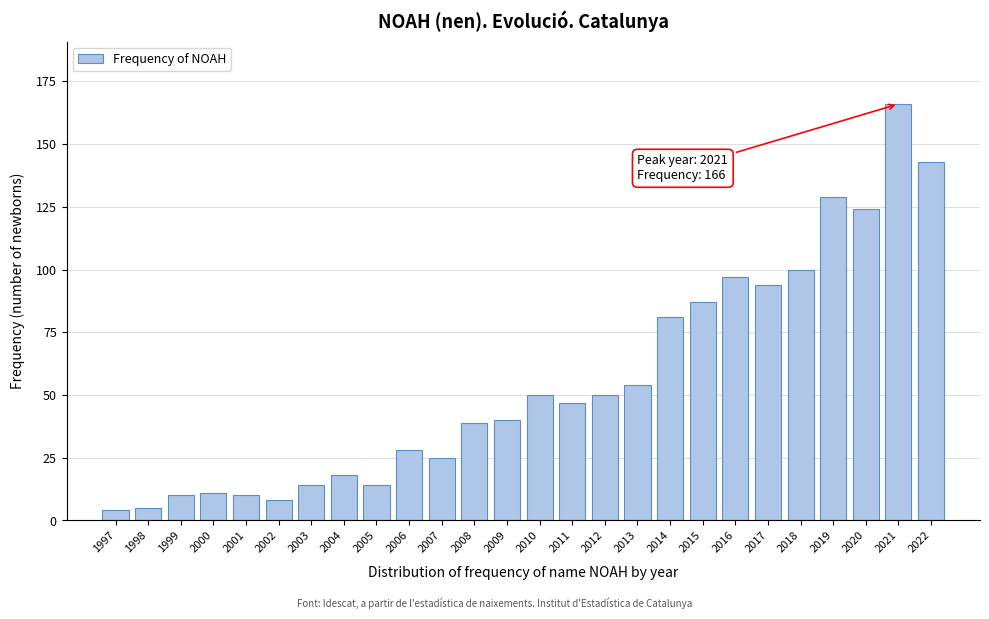

Reading left to right, what are all the values shown in this chart?

1997=4	1998=5	1999=10	2000=11	2001=10	2002=8	2003=14	2004=18	2005=14	2006=28	2007=25	2008=39	2009=40	2010=50	2011=47	2012=50	2013=54	2014=81	2015=87	2016=97	2017=94	2018=100	2019=129	2020=124	2021=166	2022=143